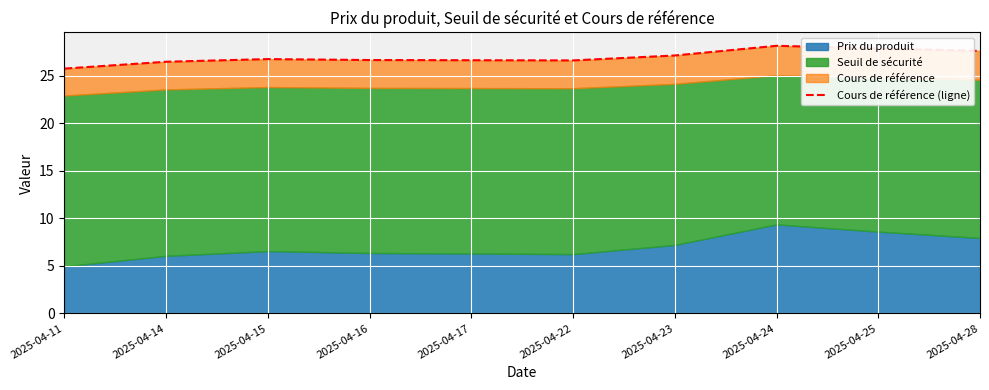

Rank the categories by value from lowest to highest.

2025-04-11, 2025-04-14, 2025-04-22, 2025-04-17, 2025-04-16, 2025-04-15, 2025-04-23, 2025-04-28, 2025-04-25, 2025-04-24